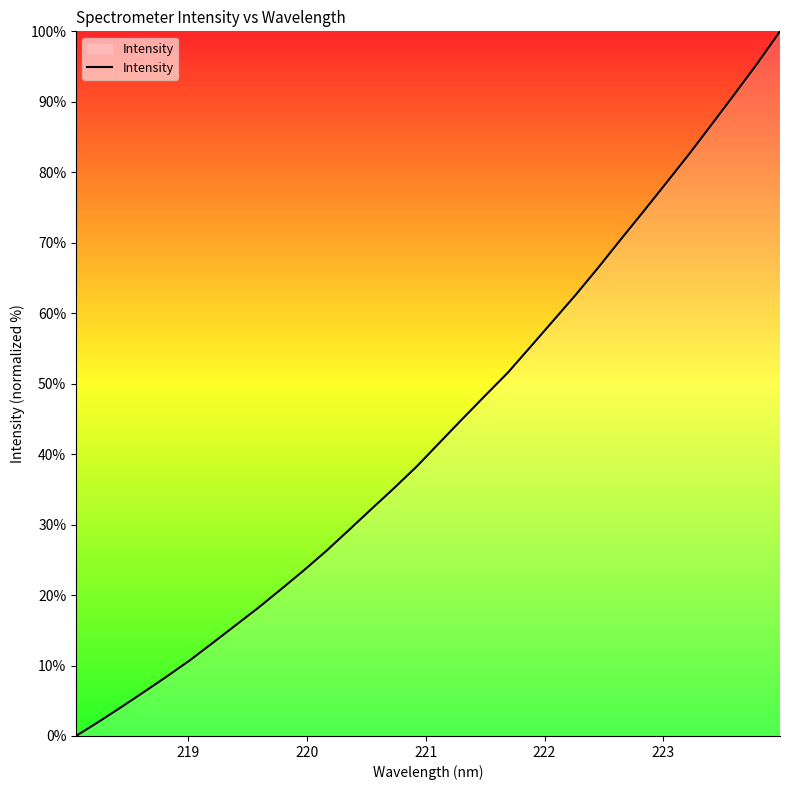

Reading right to left, list all the values displayed in this chart.

100.0	95.4	91.1	86.8	82.6	78.5	74.5	70.5	66.5	62.6	58.9	55.2	51.5	48.3	45.0	41.6	38.3	35.2	32.2	29.2	26.2	23.4	20.8	18.1	15.7	13.2	10.7	8.5	6.3	4.1	2.0	0.0